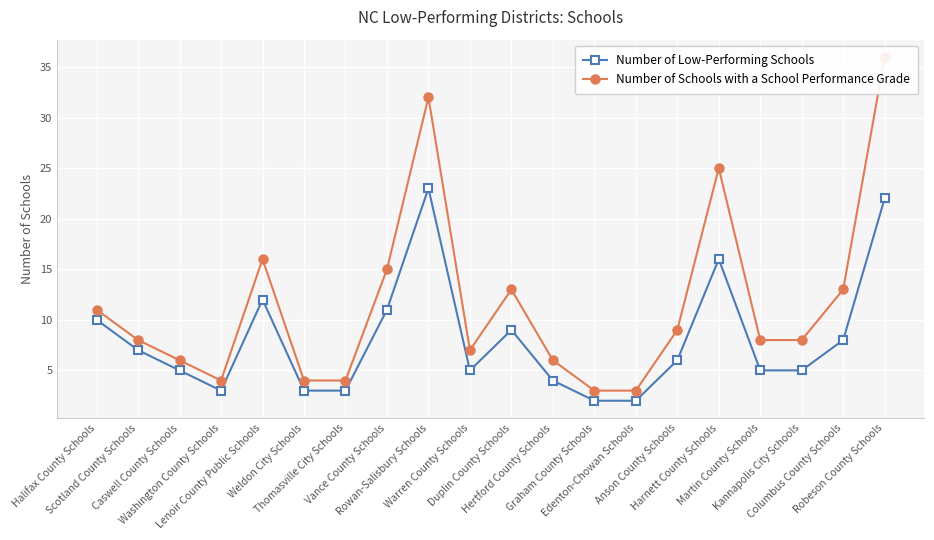

What is the minimum value shown in the chart?

2